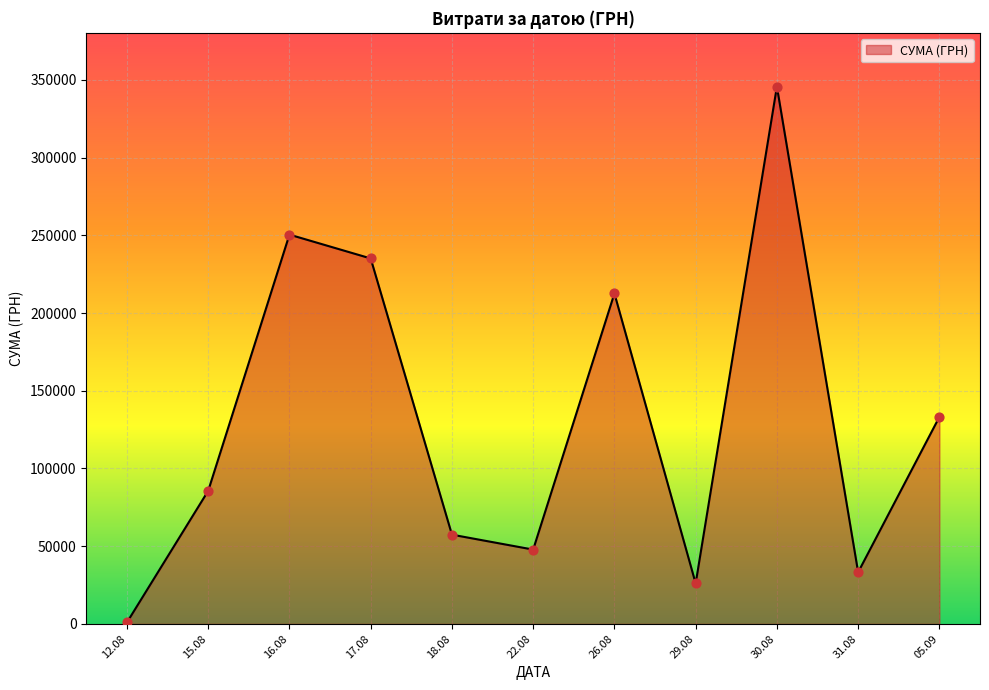

Approximately how many times larger is the value at 17.08 compared to 29.08?

9.0